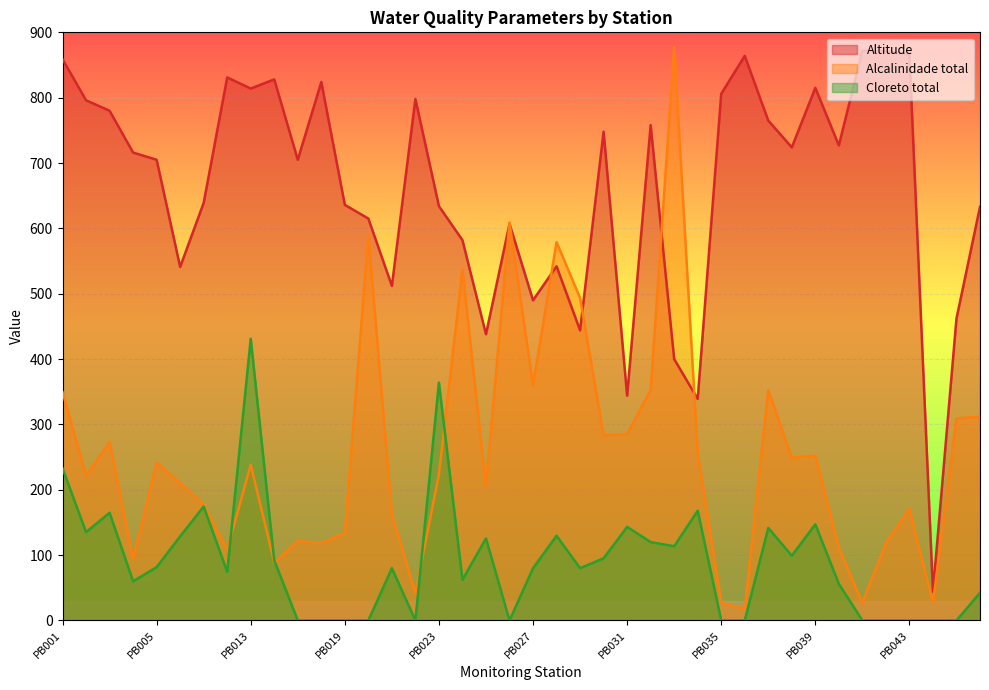

What is the sum of all Cloreto total values?

3623.2